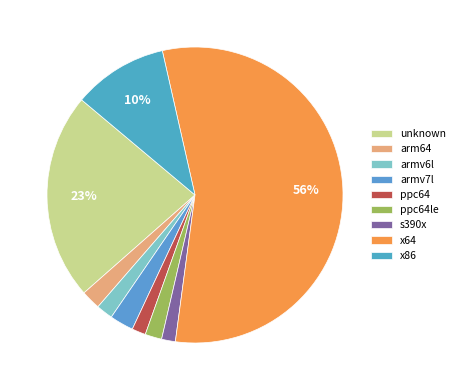

What percentage is NOT represented by armv7l?

97.4%